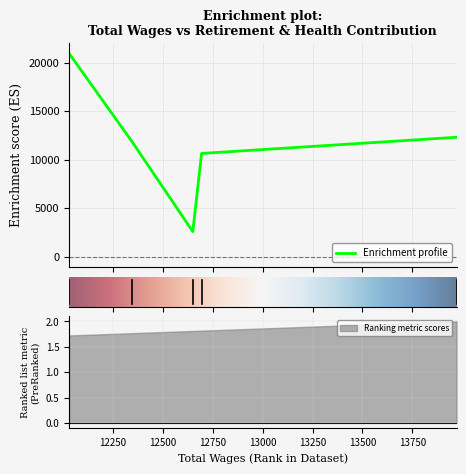

What is the minimum value shown in the chart?

2591